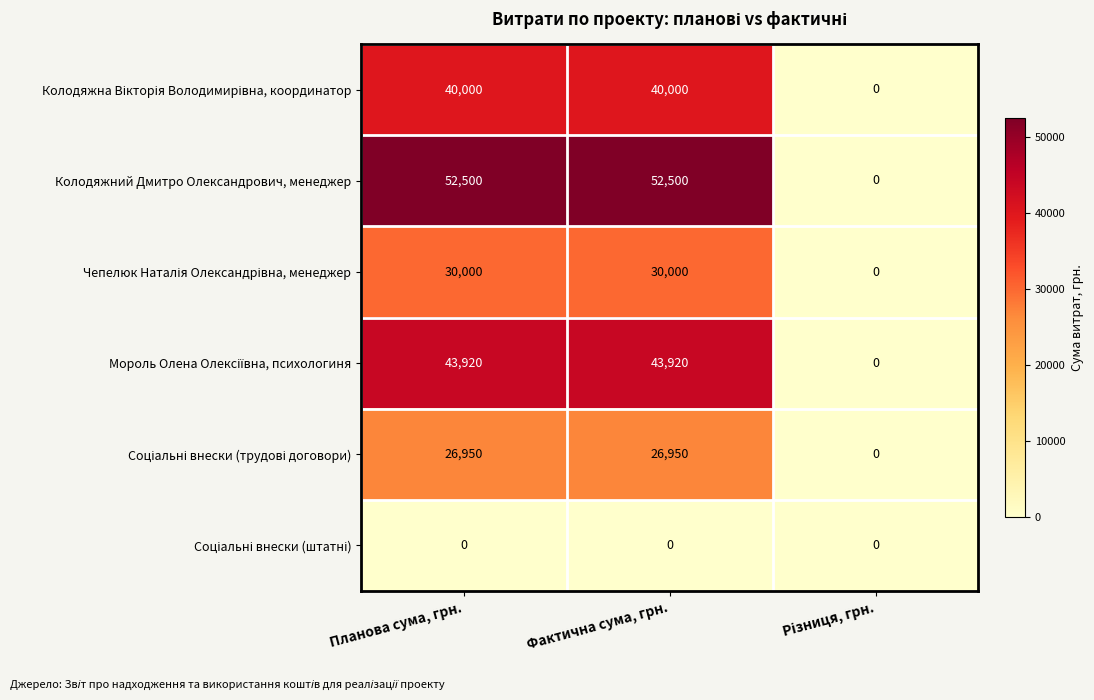

What is the total value across all series at Планова сума, грн.?

193370